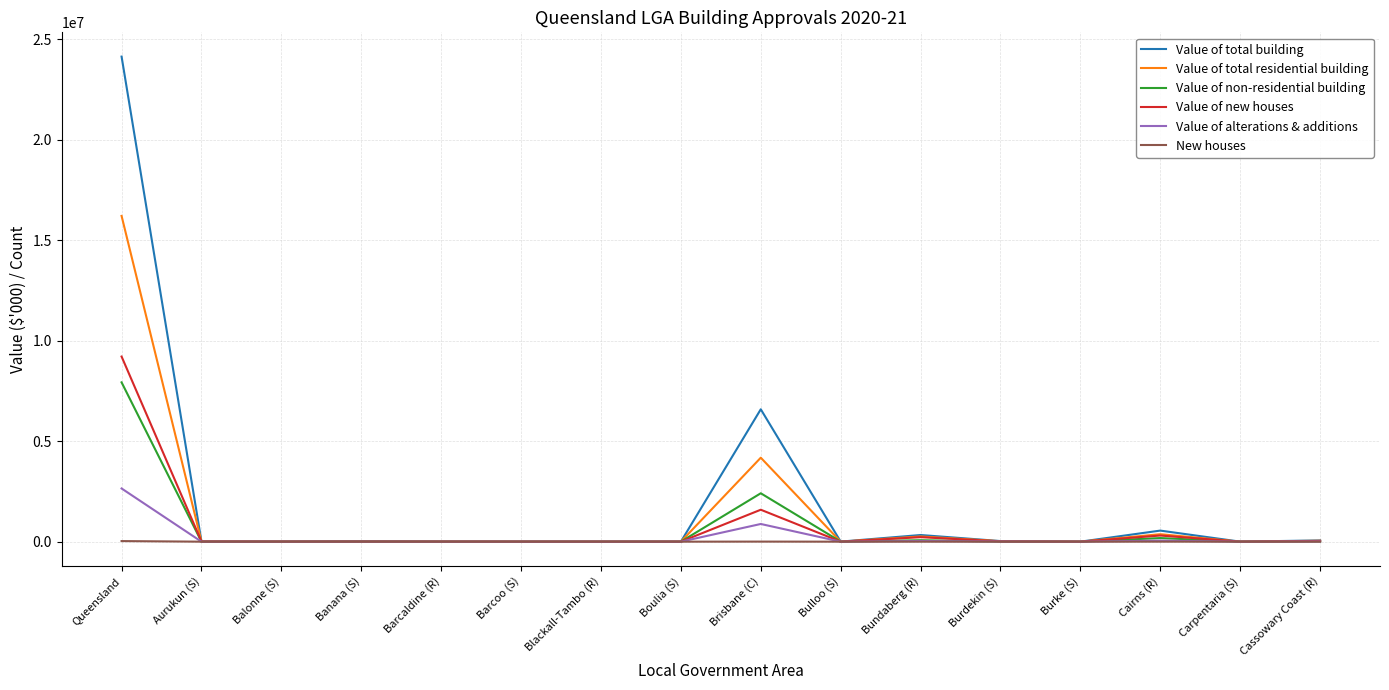

What is the difference between the maximum and minimum values in the New houses series?

29573.0